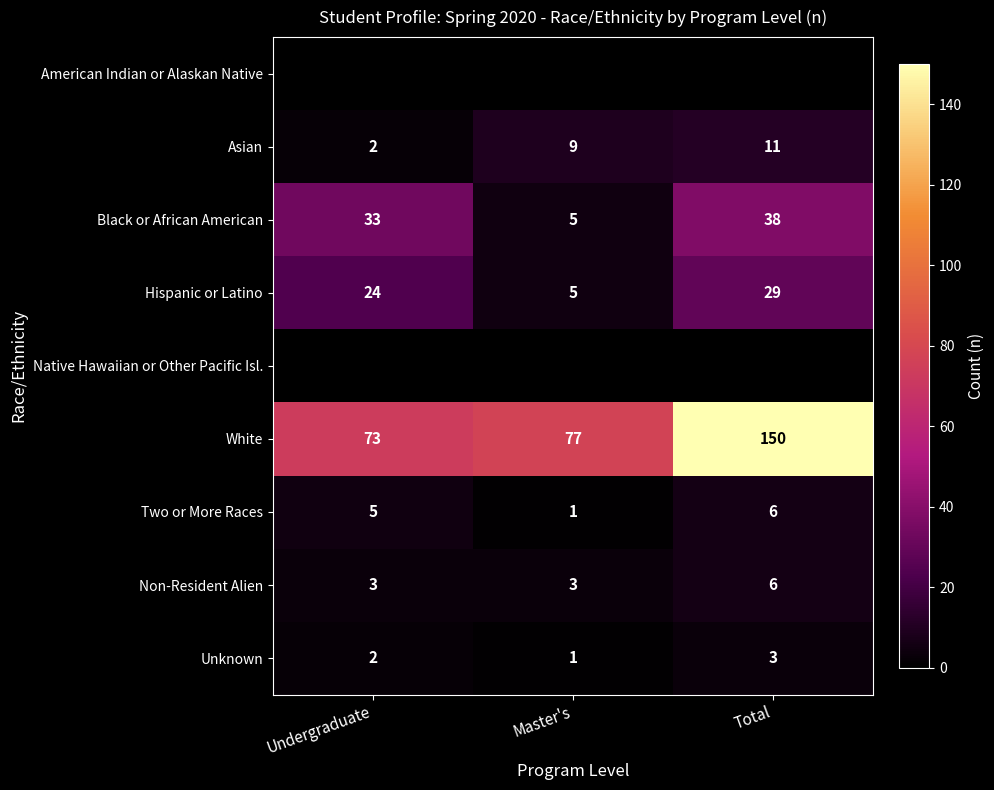

The value of Unknown at Total is 3. True or false?

True